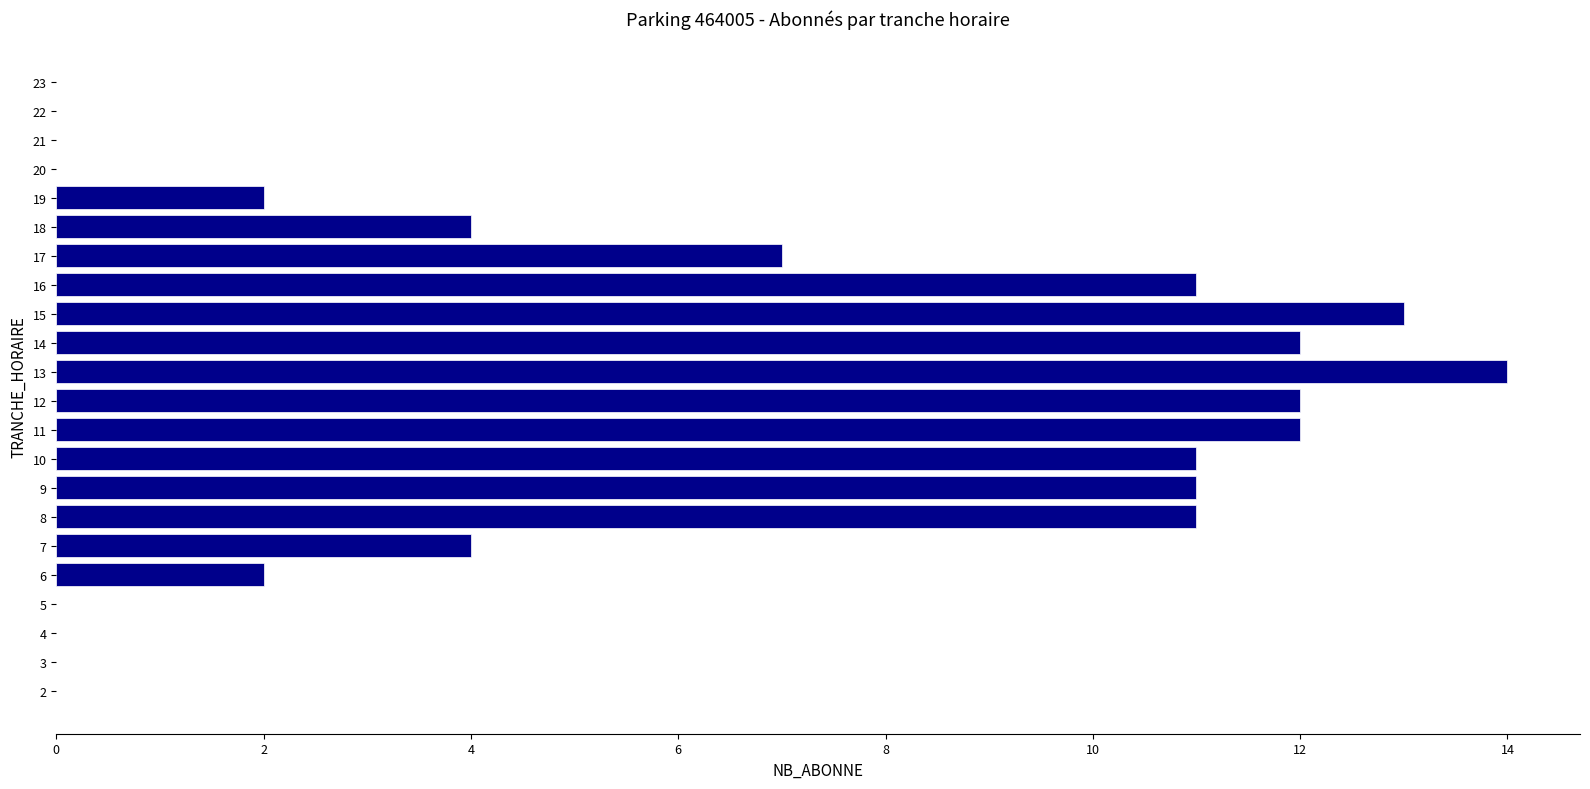

The chart shows a value of 8 at 12. True or false?

False